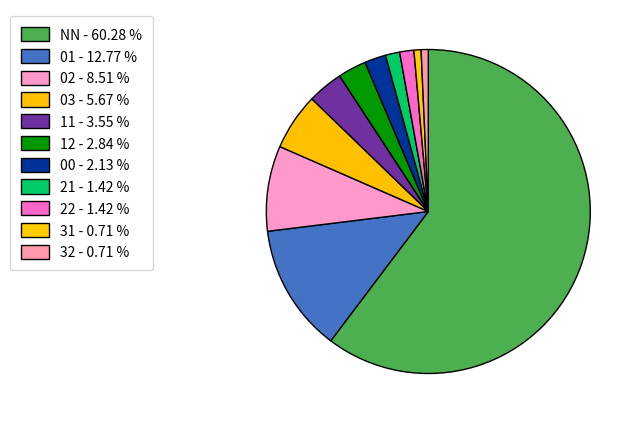

Is there a majority slice in this chart?

Yes